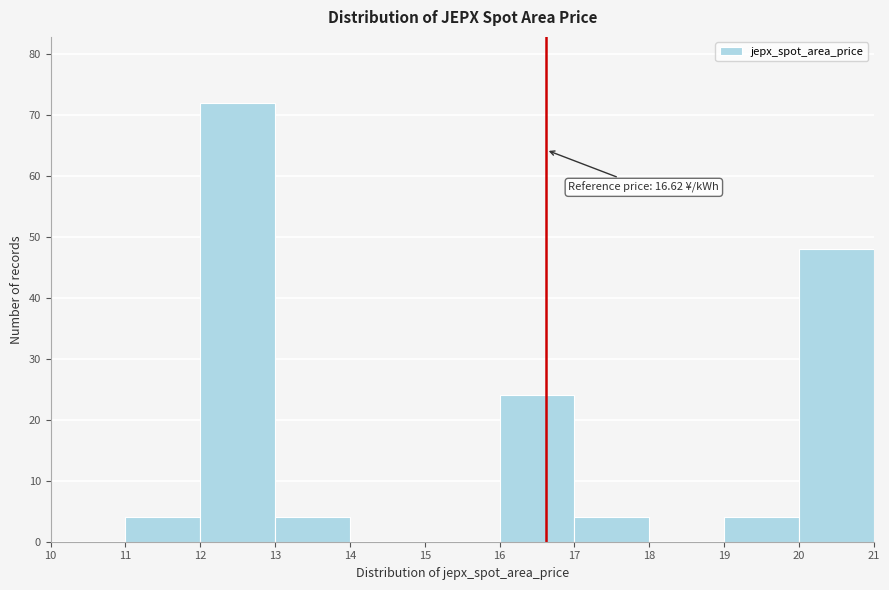

Over which range of the x-axis is the bar tallest?

12 to 13